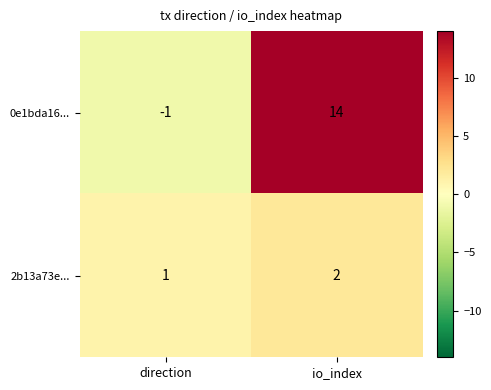

What is the sum of all 2b13a73e... values?

3